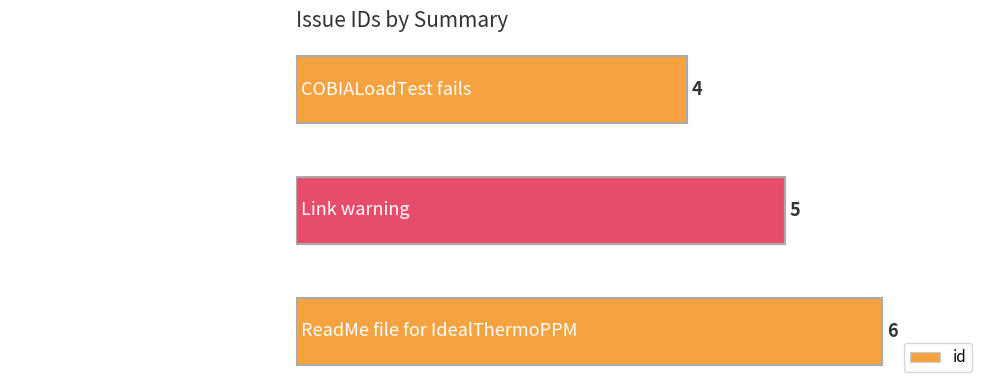

The value at Link warning is 7. True or false?

False